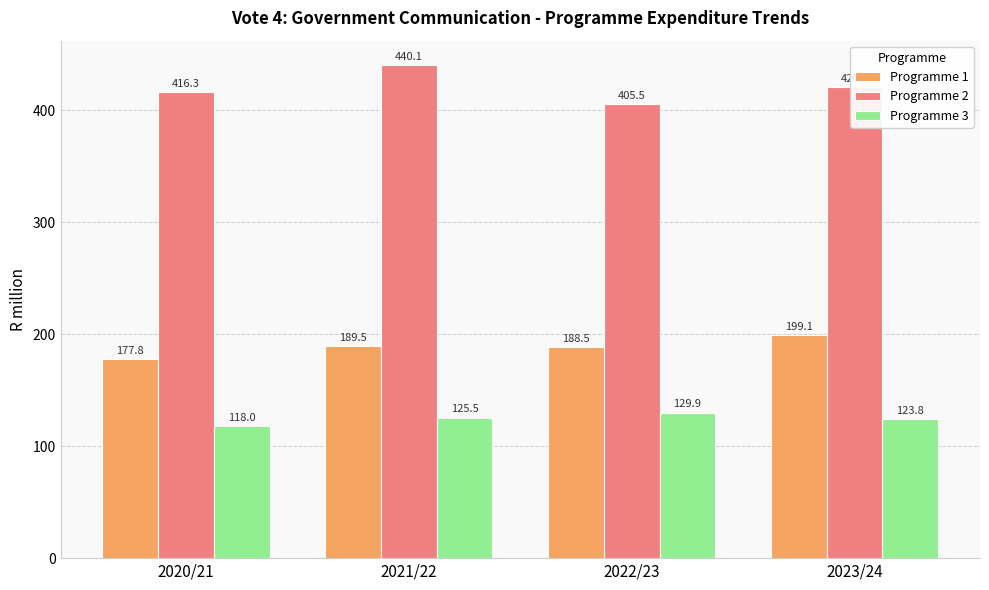

What is the difference between the Programme 1 values at 2020/21 and 2023/24?

21.3